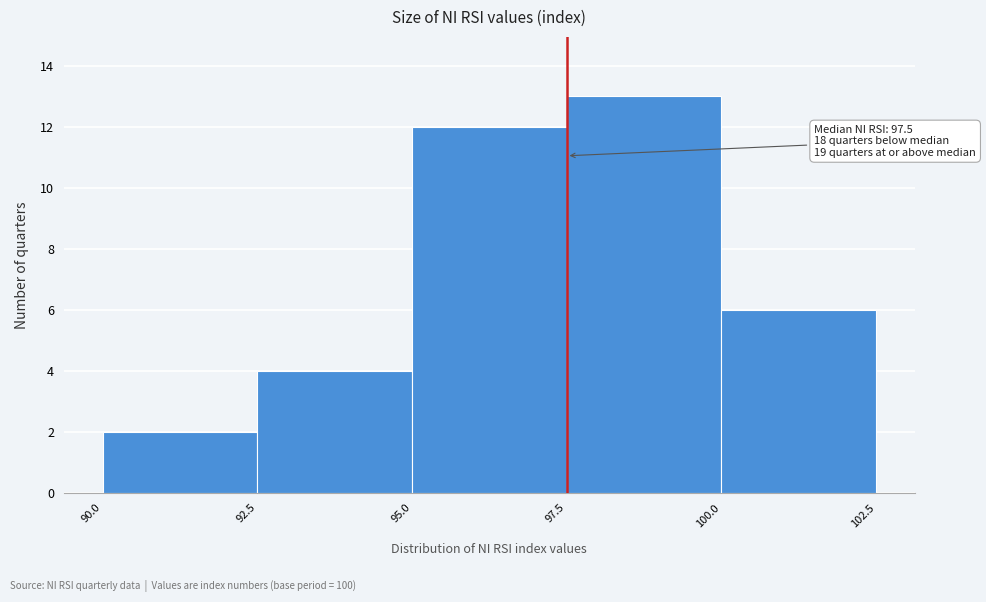

Over which range of the x-axis is the bar tallest?

97.5 to 100.0